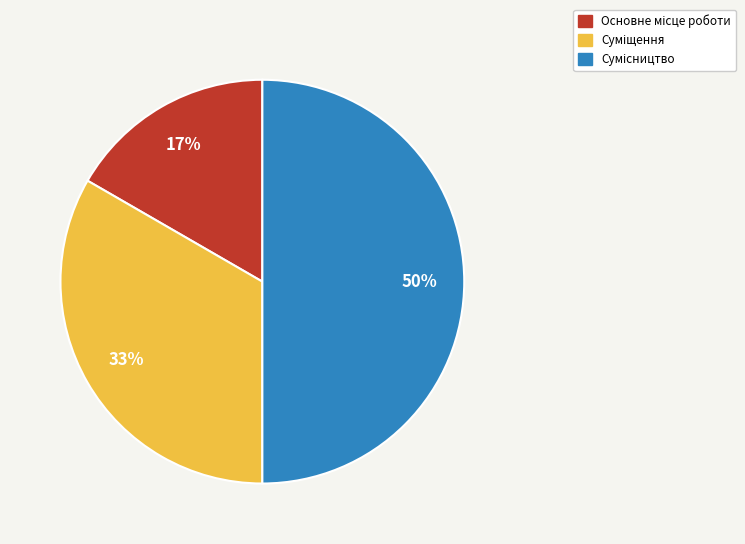

To the nearest percent, what is the difference between the largest and smallest slice percentages?

33%